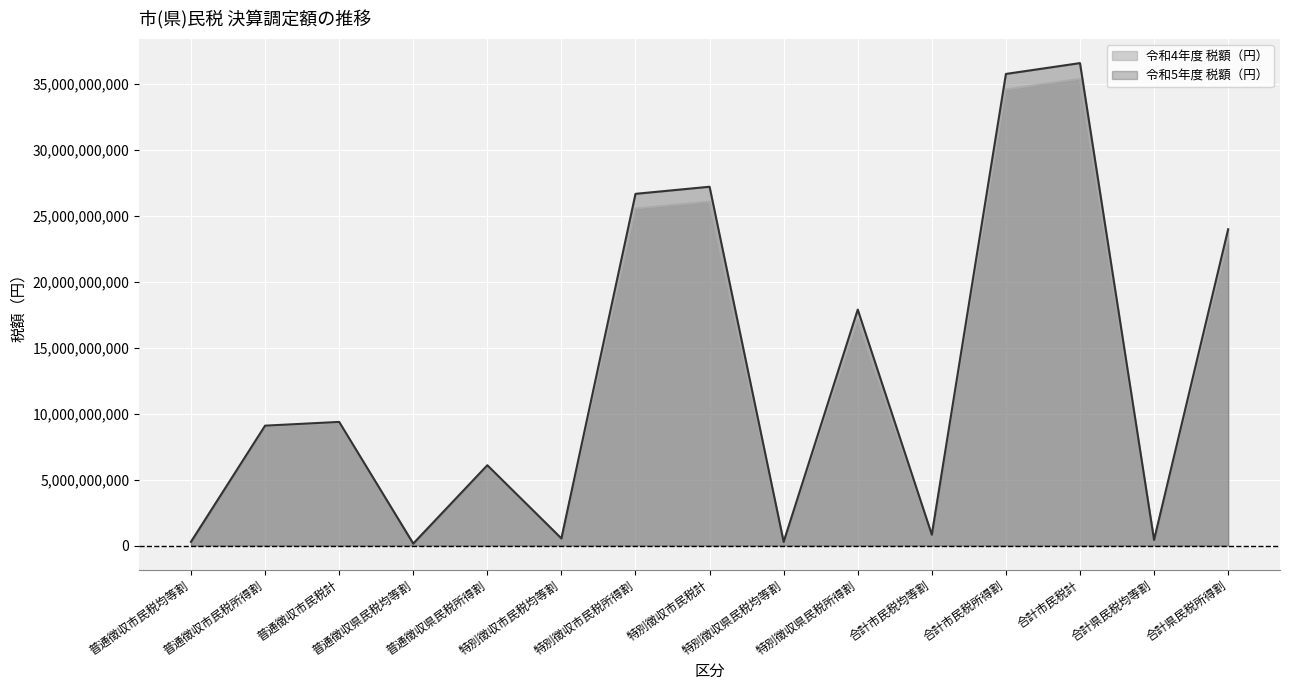

What is the sum of the 令和4年度 税額（円） values at 普通徴収市民税均等割 and 普通徴収市民税所得割?

9299021507